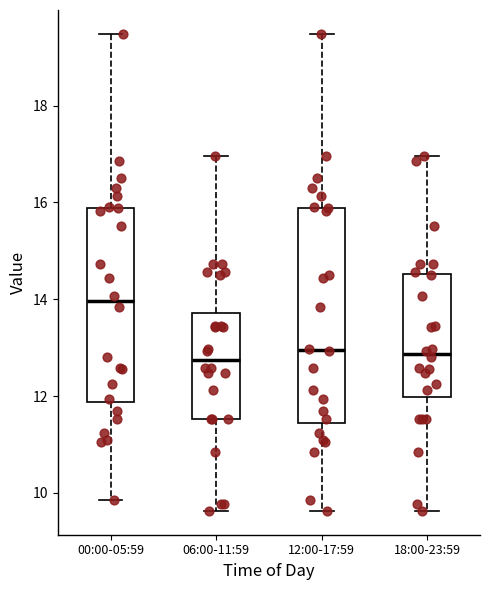

Comparing the boxes themselves (not the whiskers), which one is the tallest?

12:00-17:59